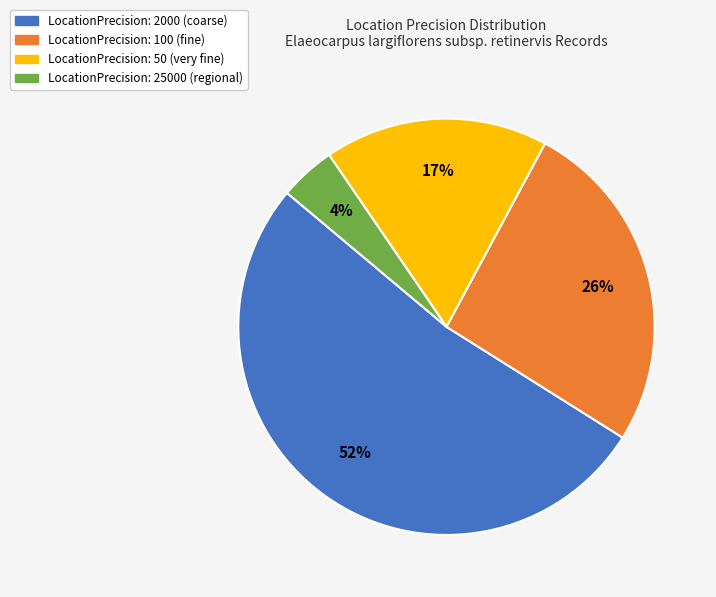

Is there a majority slice in this chart?

Yes